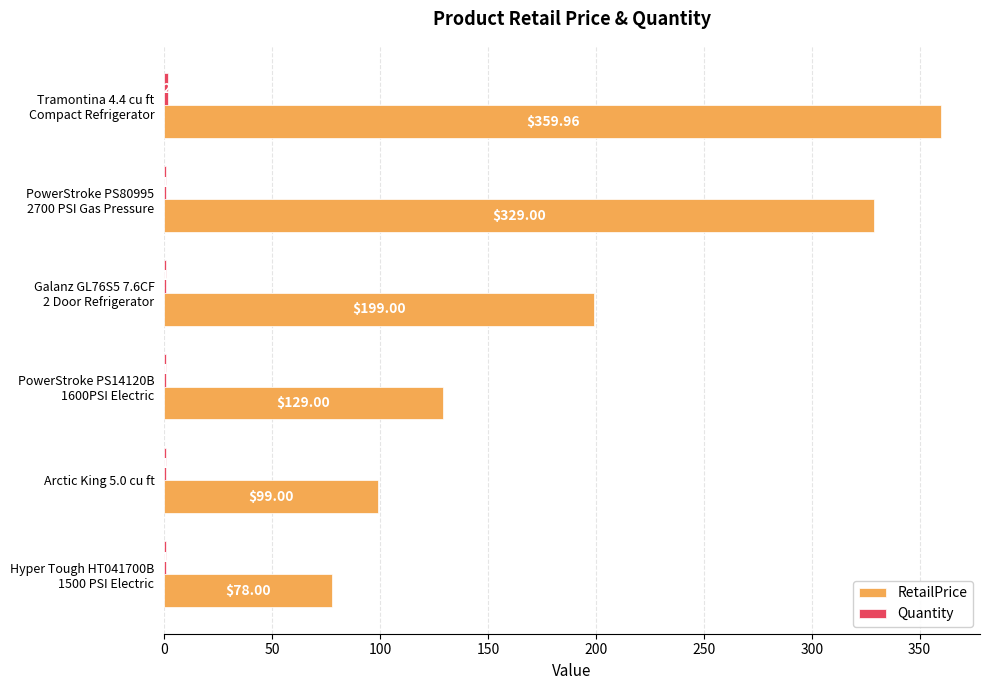

Which series has the largest total across all categories?

RetailPrice